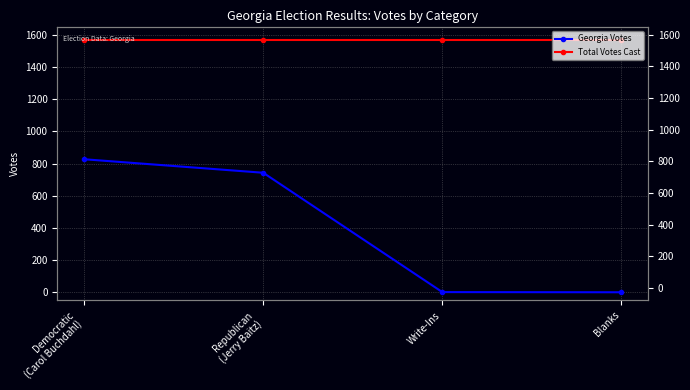

Reading right to left, list all the values displayed in this chart.

Georgia Votes: Blanks=0	Write-Ins=1	Republican
(Jerry Baitz)=743	Democratic
(Carol Buchdahl)=827
Total Votes Cast: Blanks=1571	Write-Ins=1571	Republican
(Jerry Baitz)=1571	Democratic
(Carol Buchdahl)=1571